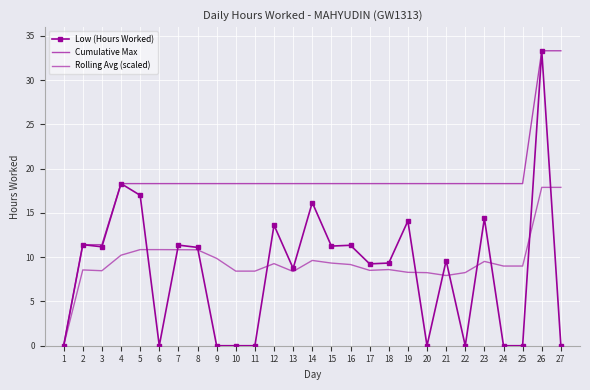

How many series are shown in this chart?

3